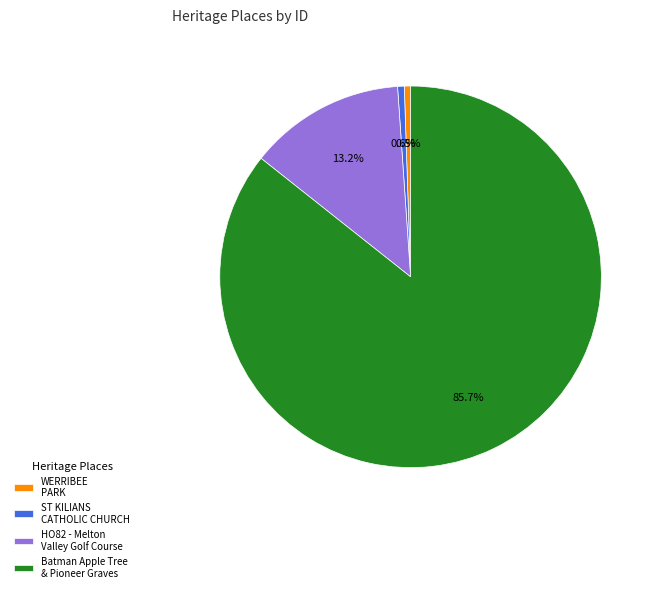

Is the sum of Batman Apple Tree & Pioneer Graves and WERRIBEE PARK greater than half?

Yes